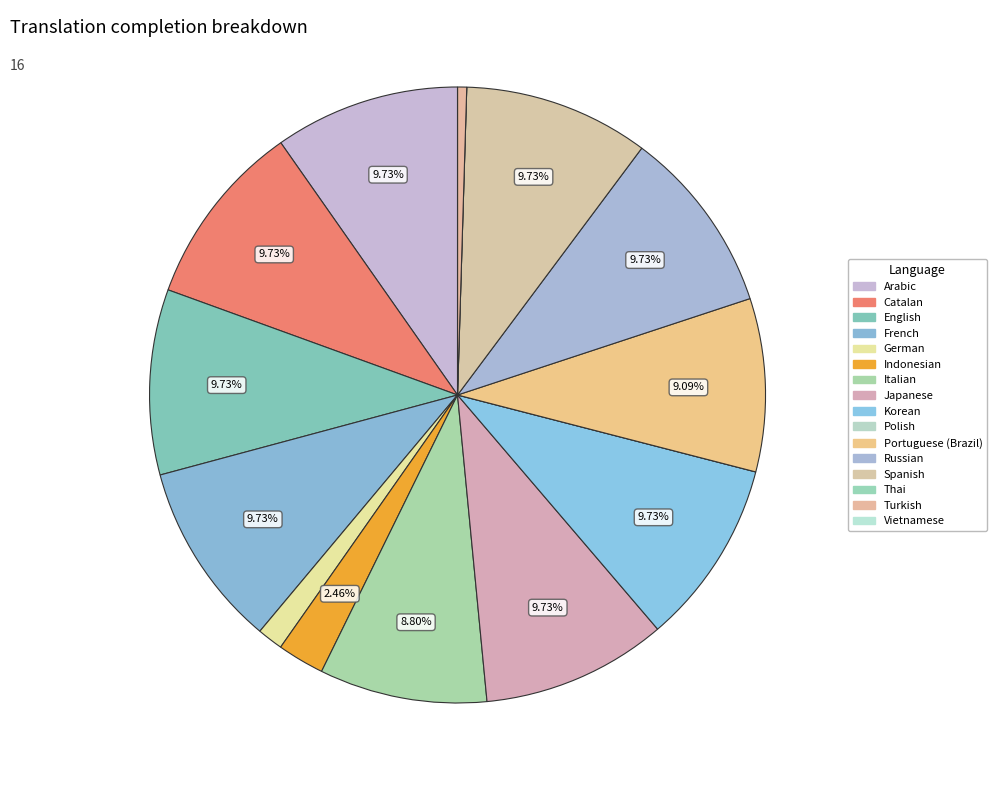

Does Arabic account for over 50% of the chart?

No